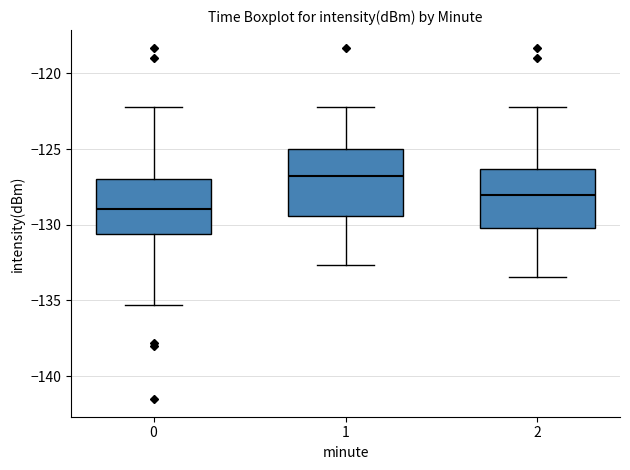

Which box's median line is the highest?

1